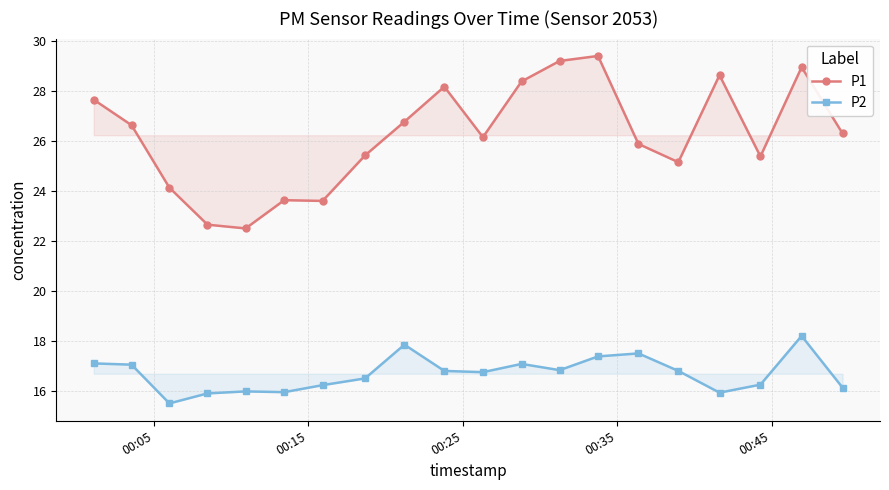

How many data points in P1 are above 26?

11